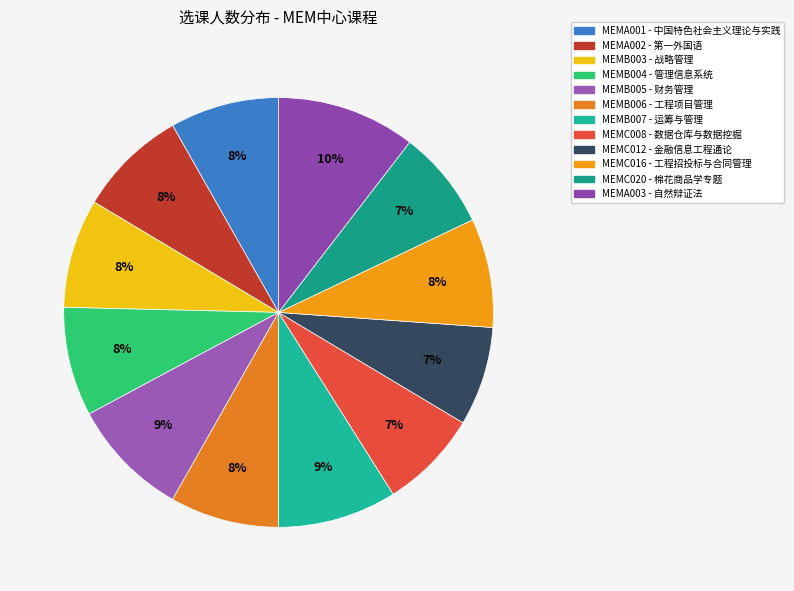

How many slices are in this pie chart?

12